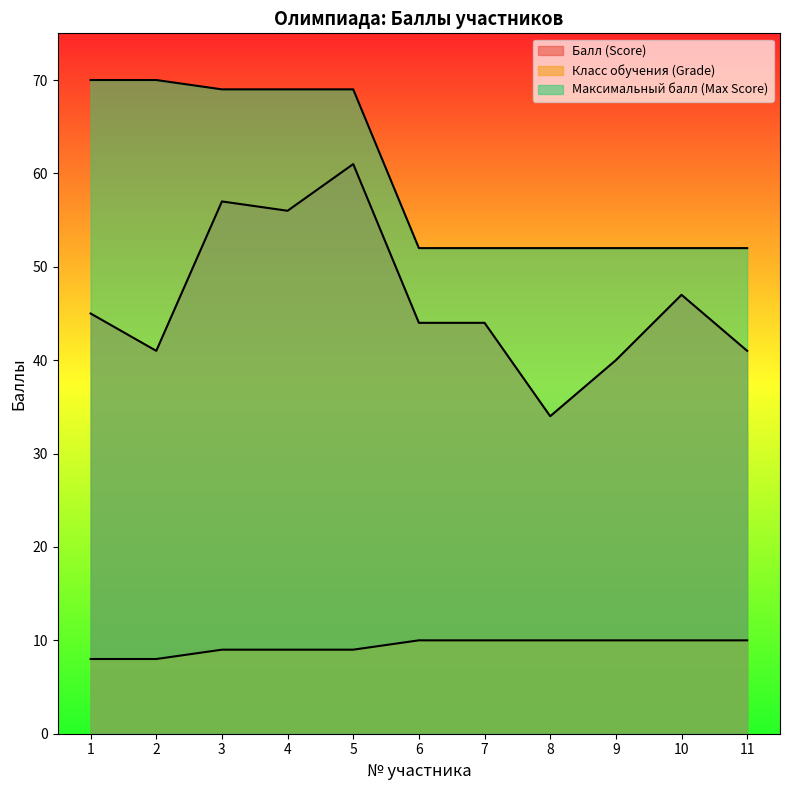

In Балл (Score), how many points are higher than both neighbors (excluding endpoints)?

3